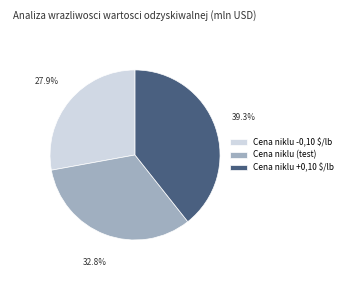

What is the smallest slice in the pie chart?

Cena niklu -0,10 $/lb